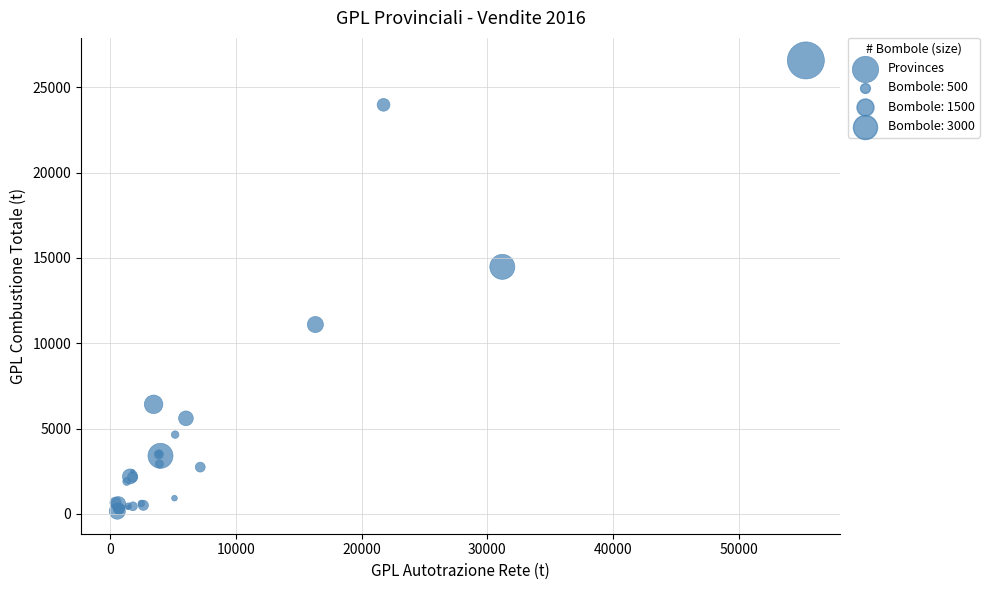

What Y value in the scatter plot is closest to 13368?

14479